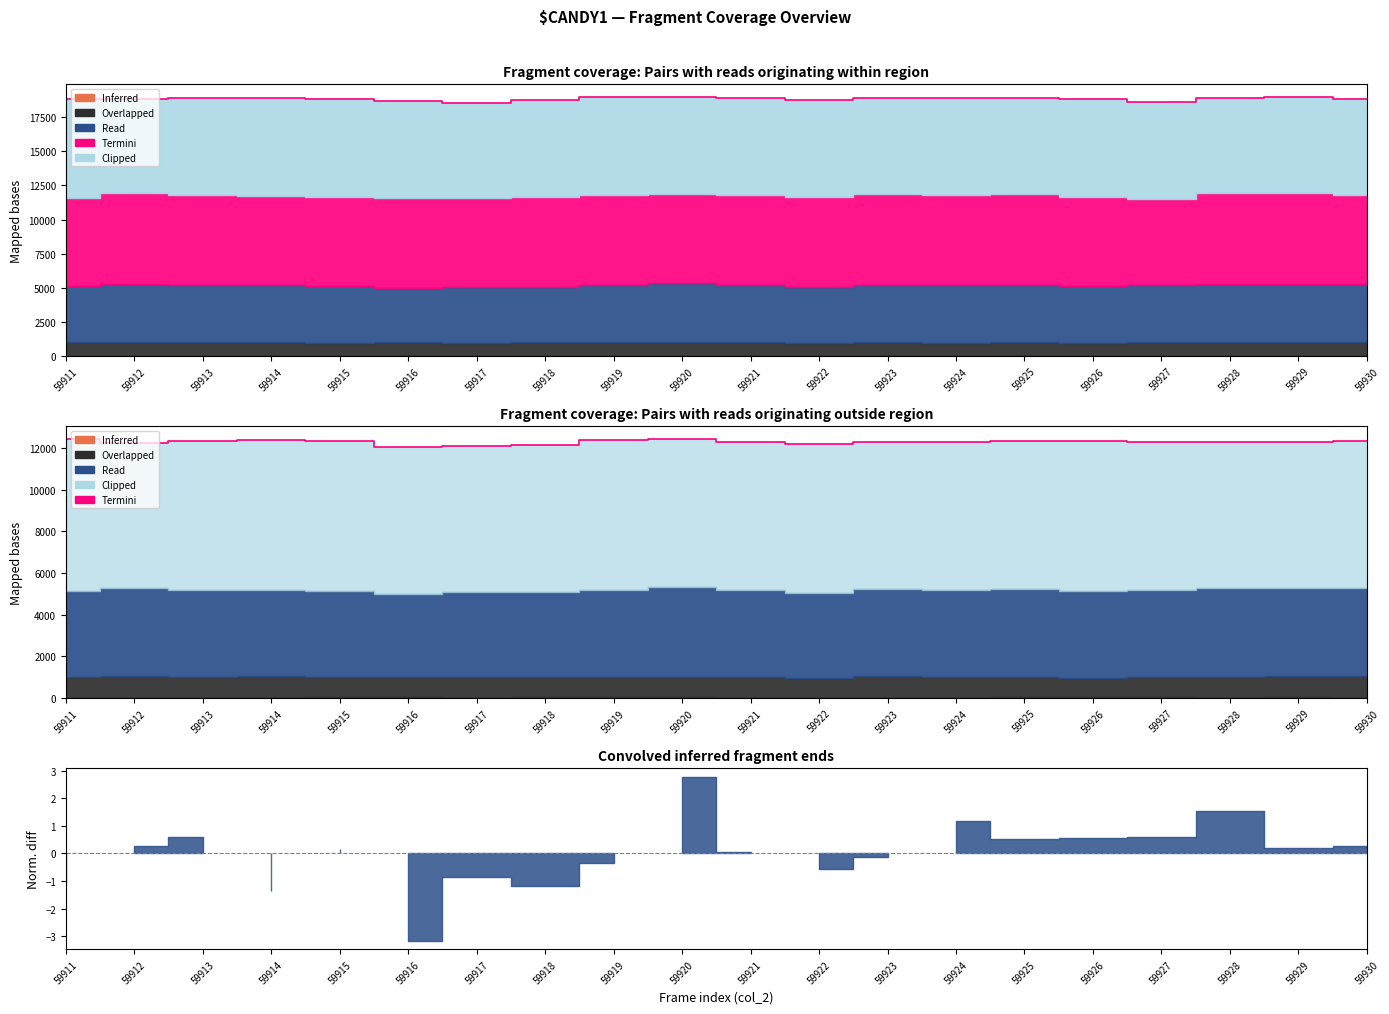

What is the difference between the maximum and minimum values?

352